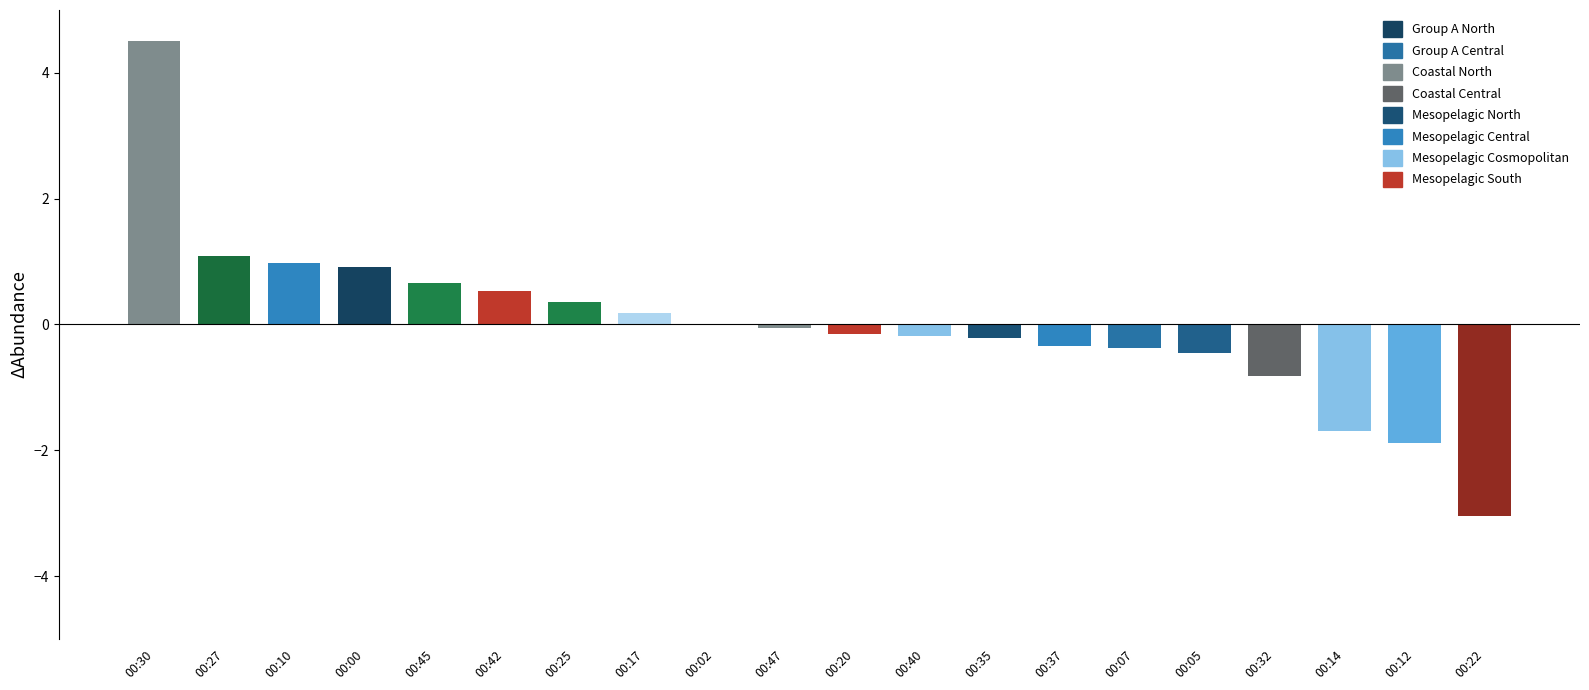

What is the greatest value displayed?

4.5